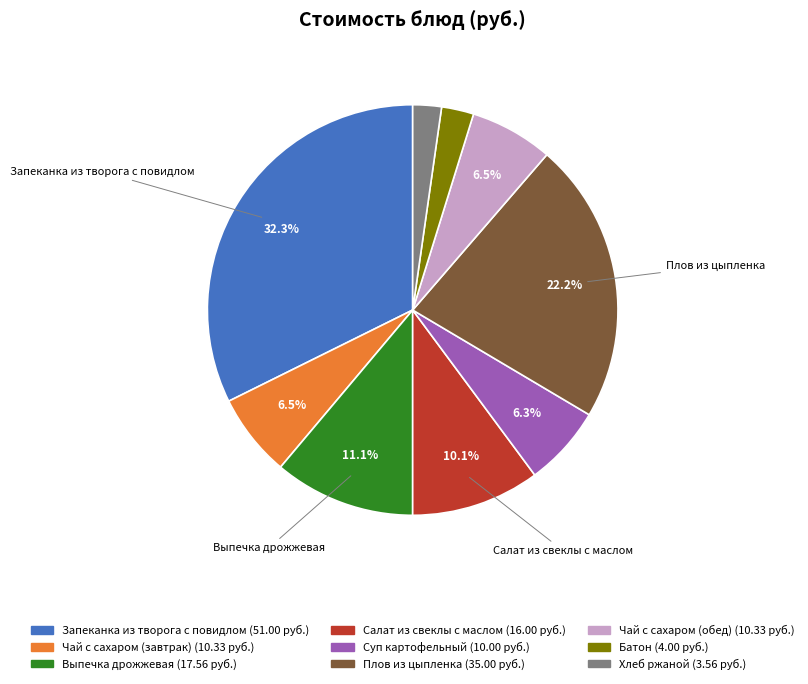

Which slice is the largest?

Запеканка из творога с повидлом